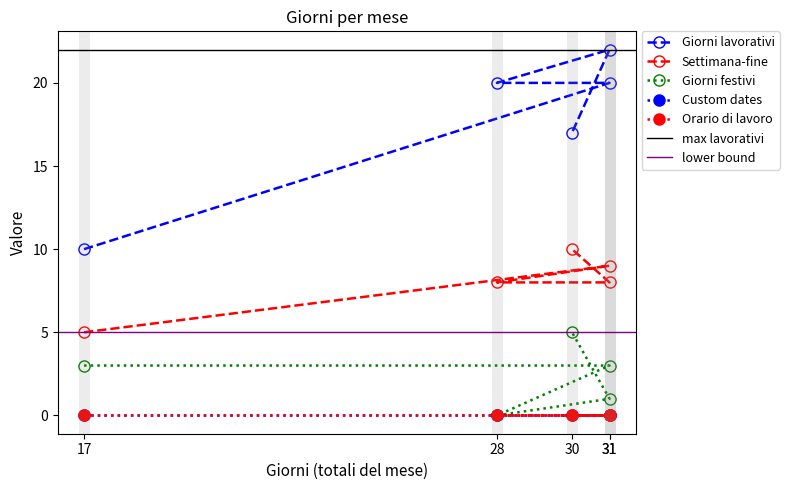

How many data points in Giorni festivi are less than 3?

2